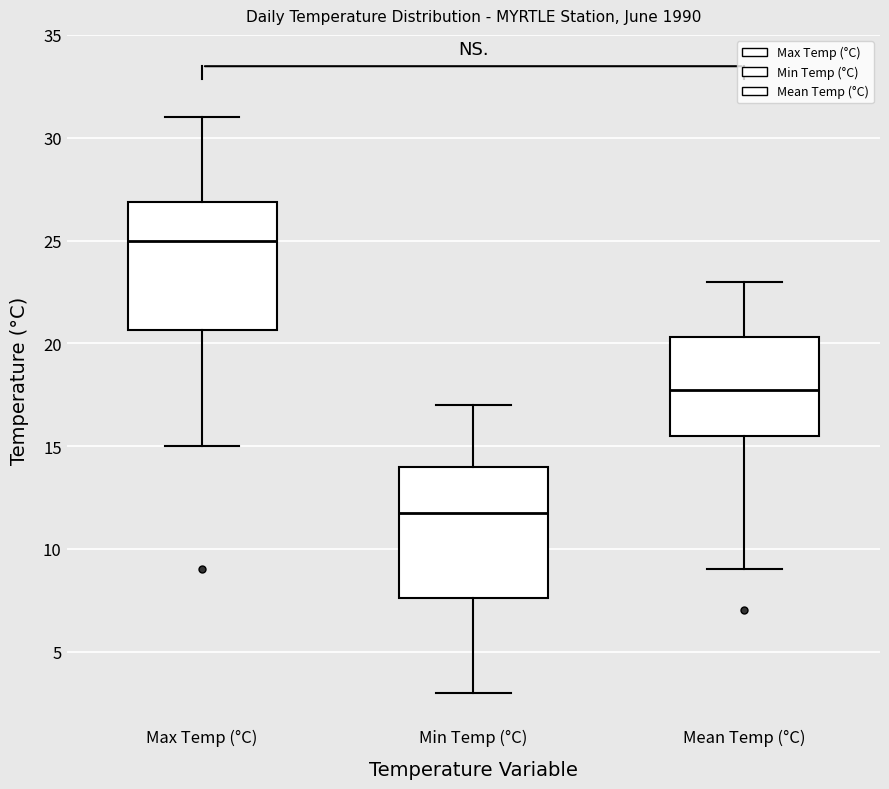

Reading left to right, read every box against the y-axis: the position of its median line, the range the box covers, and the ends of its whiskers. The values are not printed on the chart, so give them approximately, as read against the axis.

Max Temp (°C): median 25.0, box 20.5 to 27.0, whiskers 15.0 to 31.0
Min Temp (°C): median 12.0, box 7.5 to 14.0, whiskers 3.0 to 17.0
Mean Temp (°C): median 18.0, box 15.5 to 20.5, whiskers 9.0 to 23.0